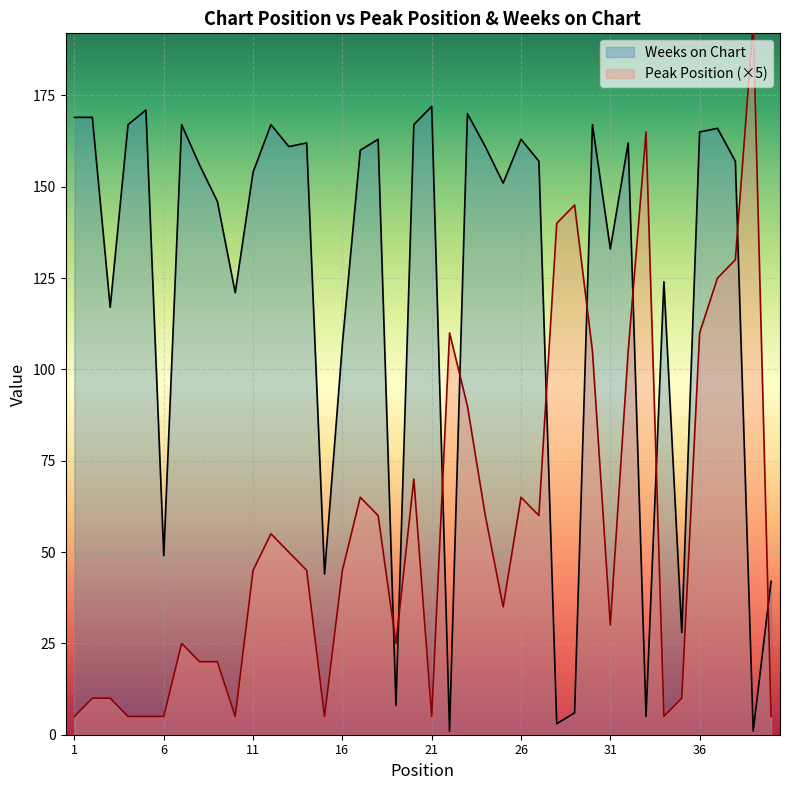

What is the value of the Peak Position point at the 10th from the left?

5